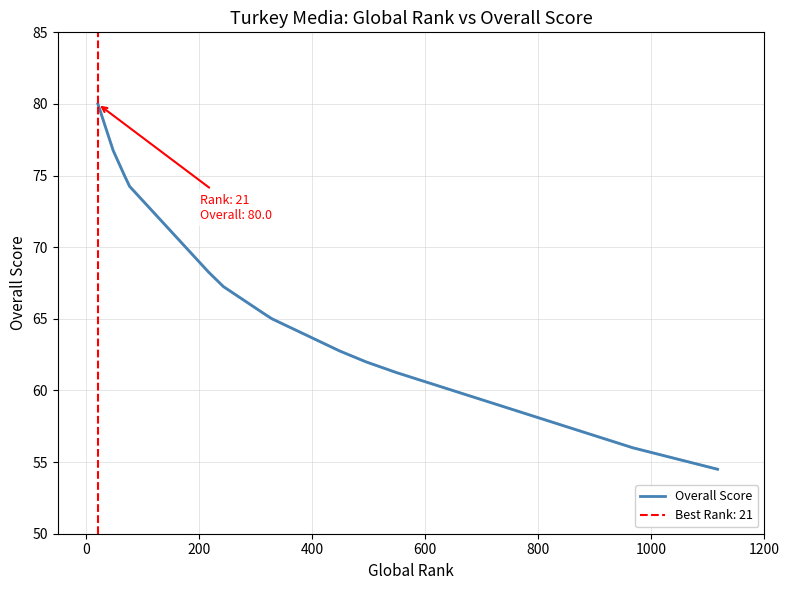

How many lines are shown in the chart?

1